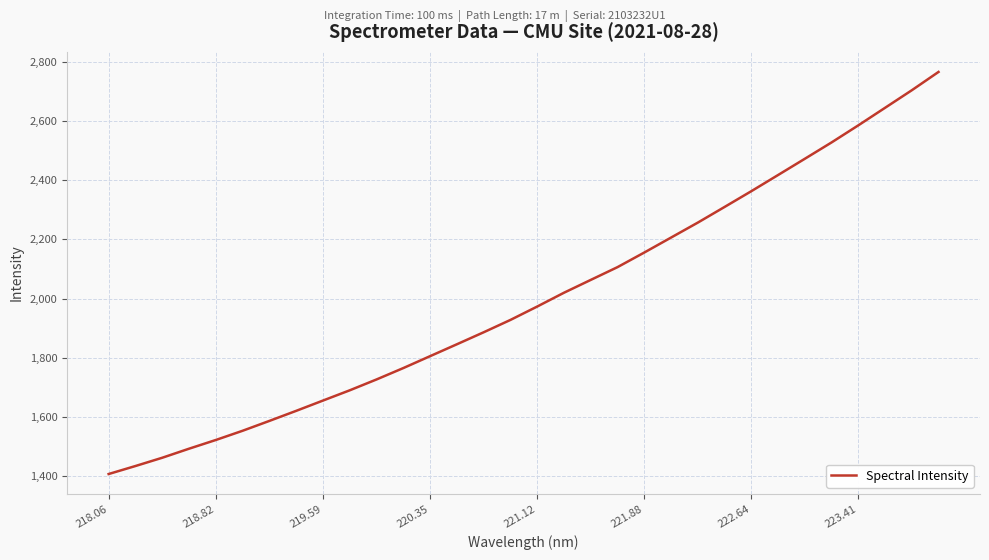

What is the difference between the maximum and minimum values?

1358.4